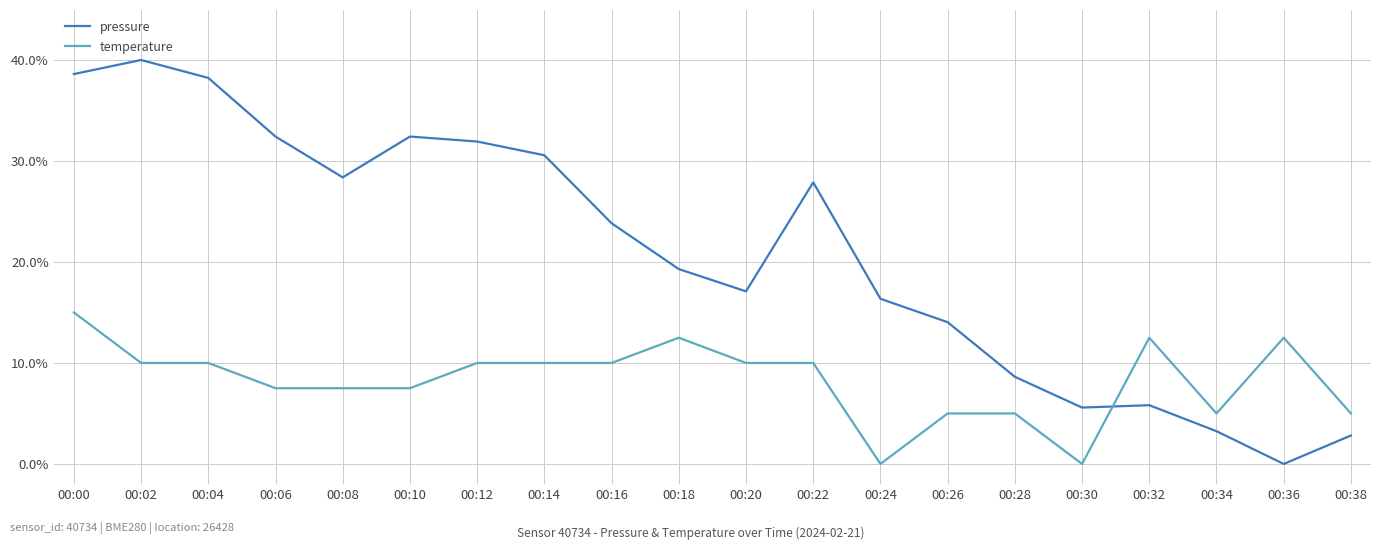

Where does the pressure series first go above 23?

00:00